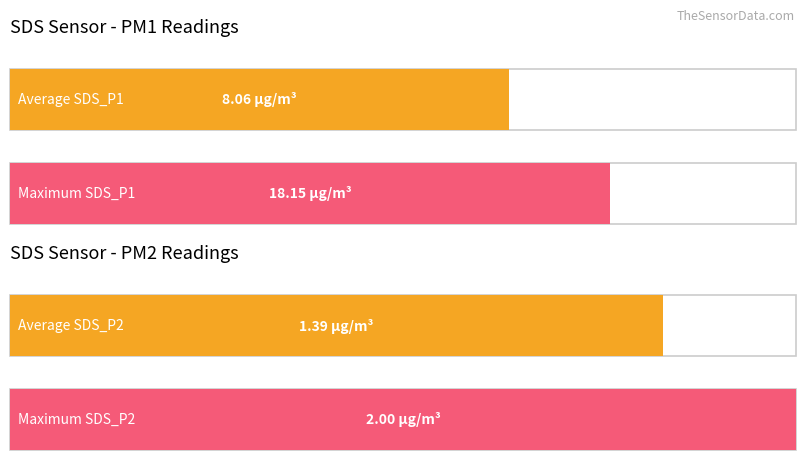

At 00:08, list the series in order from largest to smallest.

SDS_P1, SDS_P2